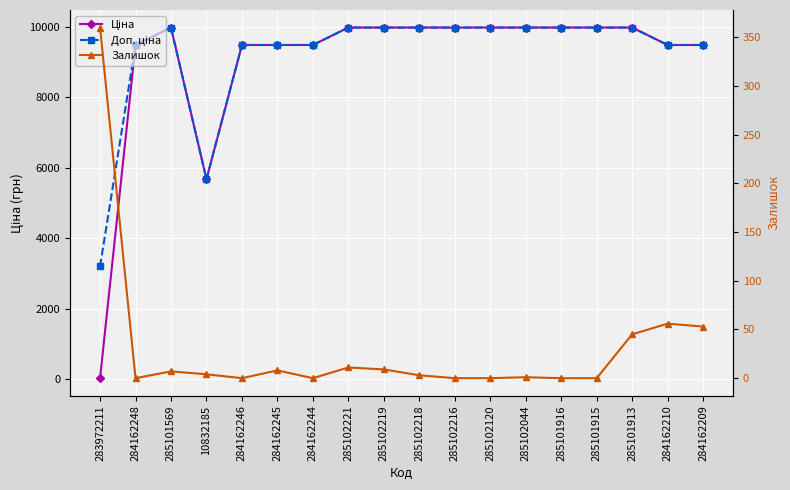

Where is the first local maximum for Ціна?

285101569